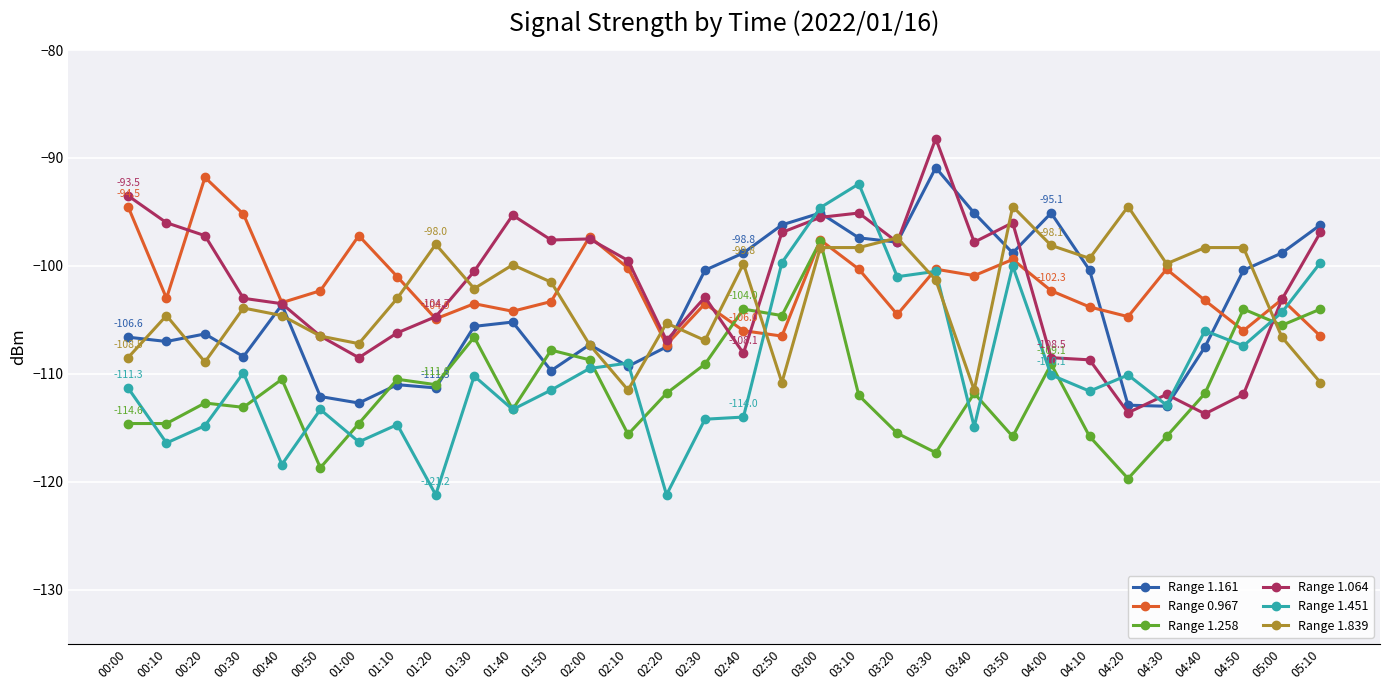

Rank the series by their maximum value, from highest to lowest.

Range 1.064, Range 1.161, Range 0.967, Range 1.451, Range 1.839, Range 1.258